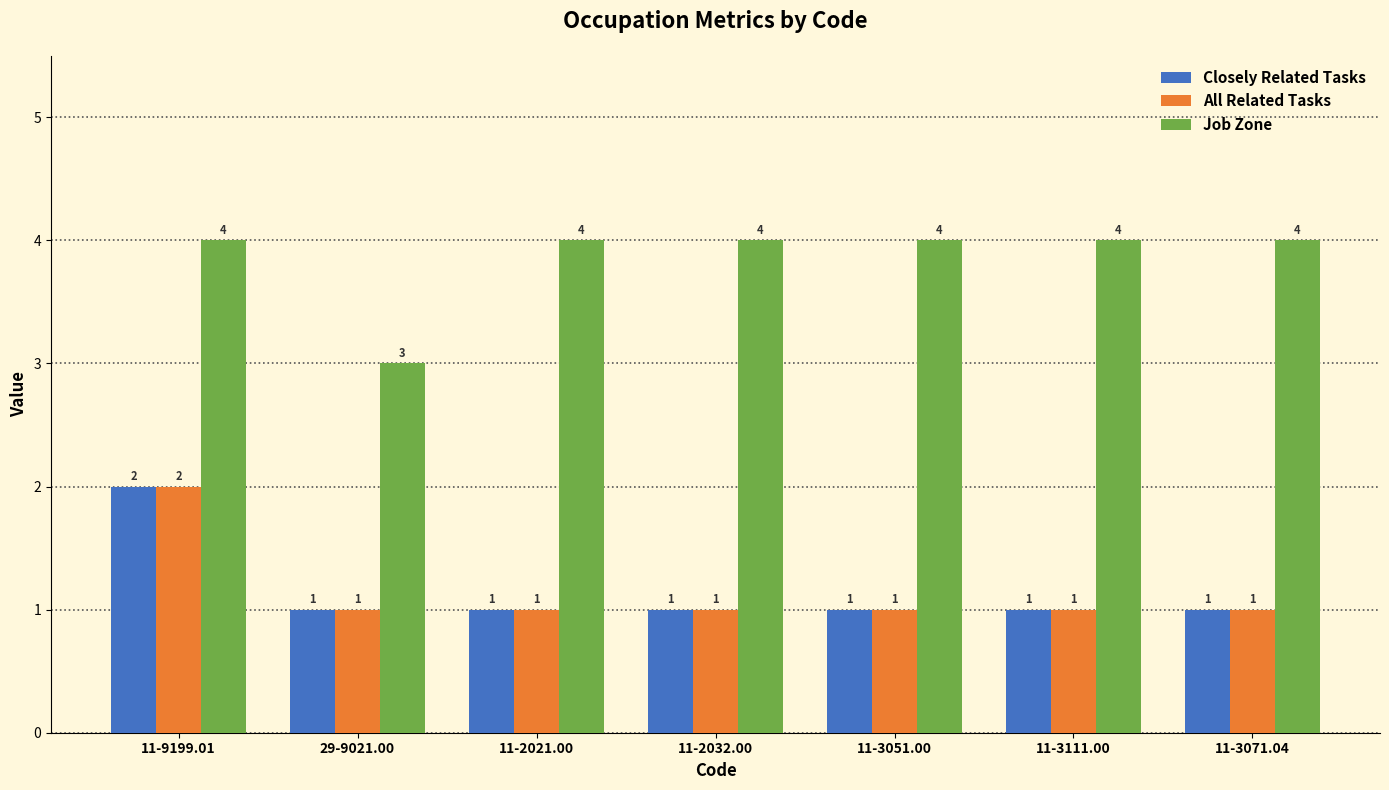

Count the Job Zone values in the range 4 to 5.

6